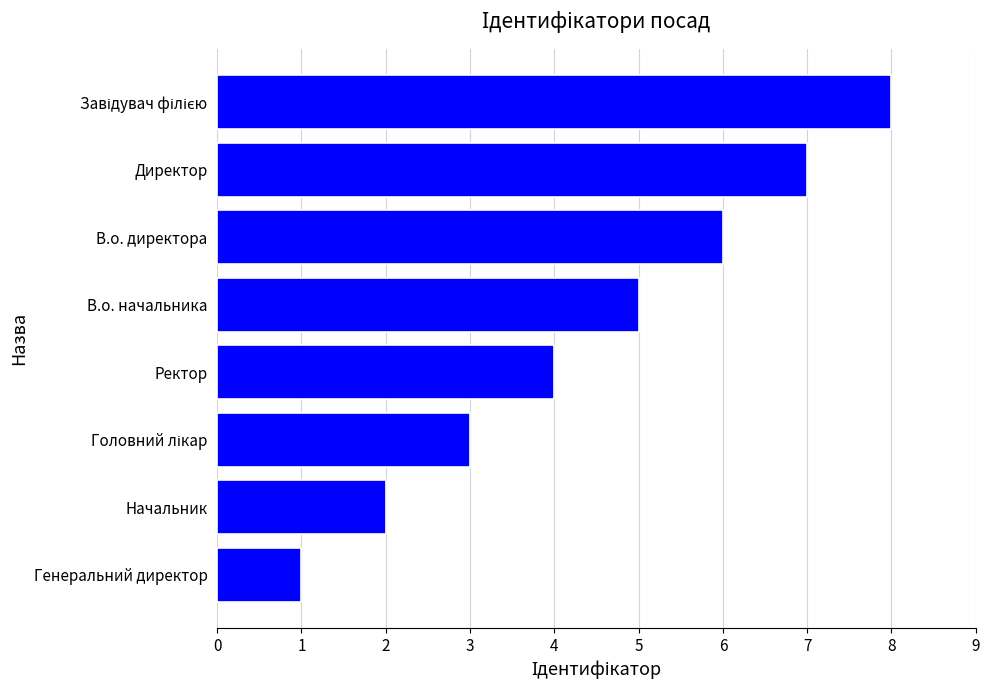

What is the difference between the maximum and minimum values?

7